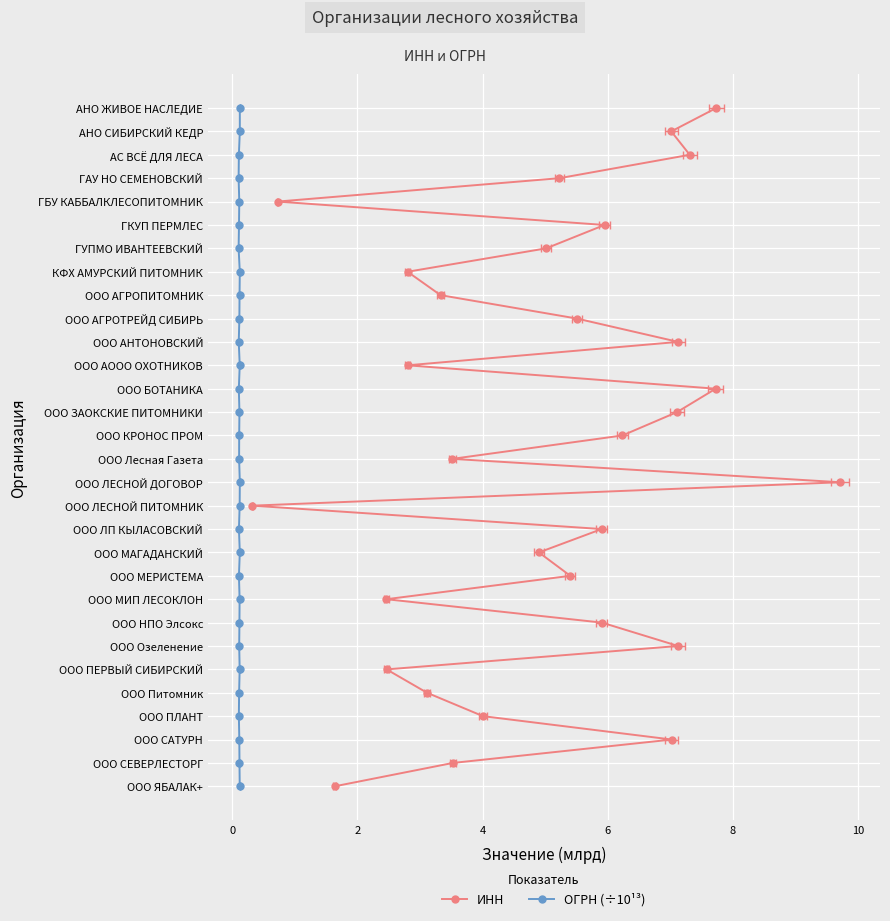

The ОГРН (÷10¹³) series shows 43 at 27. True or false?

False